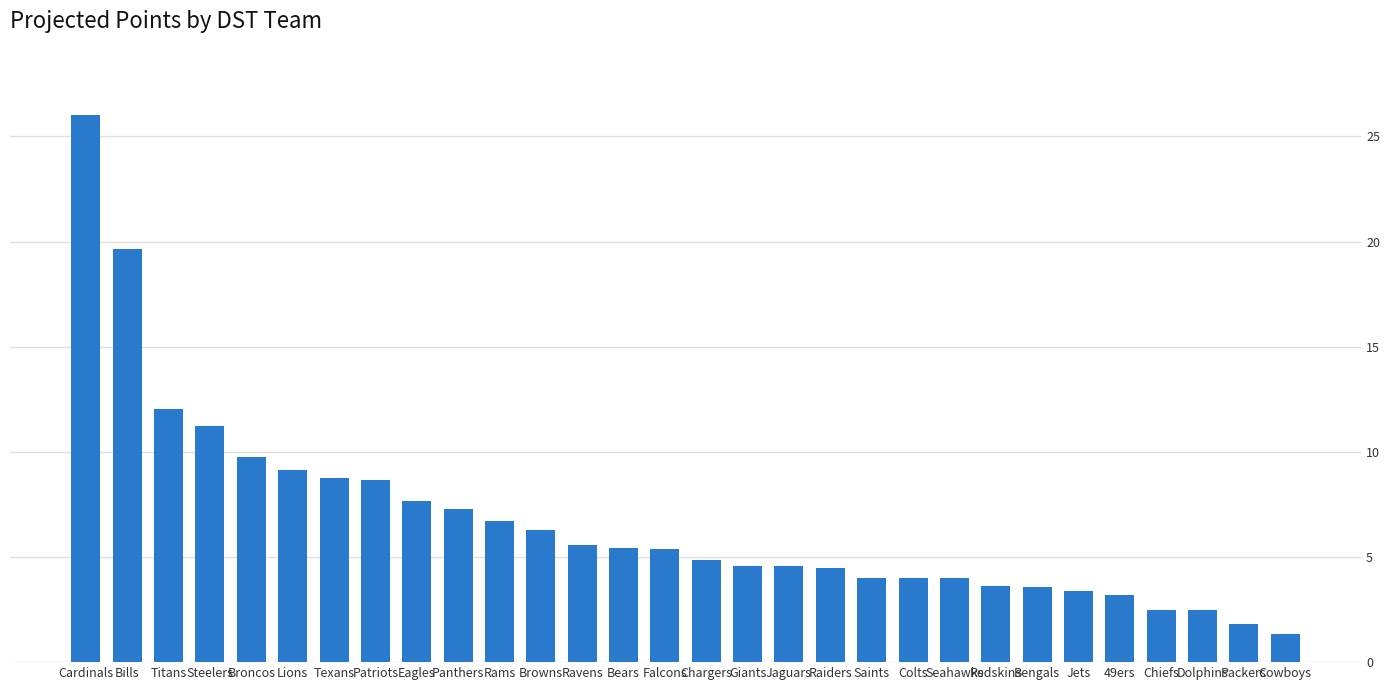

Approximately how many times larger is the value at Steelers compared to Ravens?

2.0